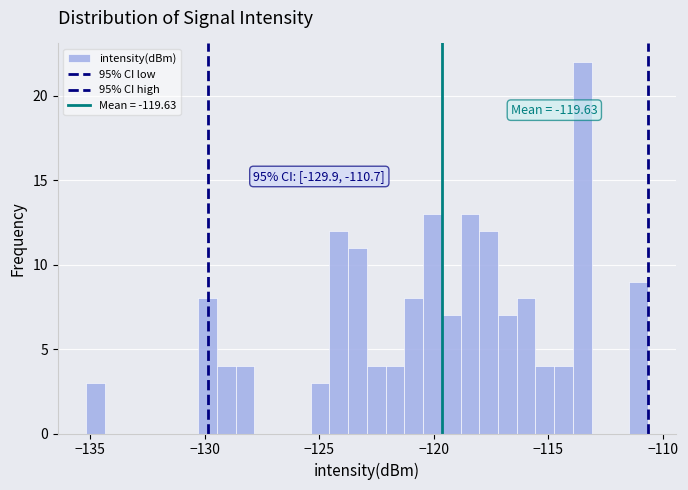

Around what value on the x-axis is the tallest bar? Give the approximate position of its centre, as read against the axis.

-113.5